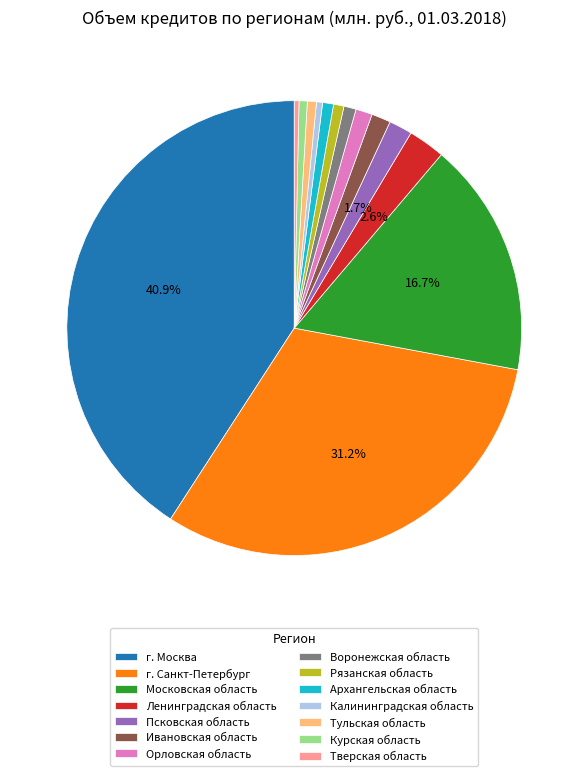

Is there any slice that represents more than half of the pie?

No